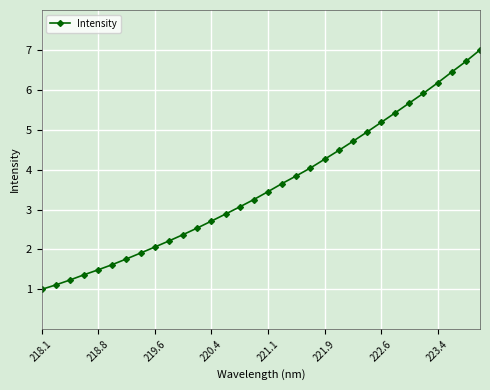

True or false: the data has more than 2 interior local peaks.

False